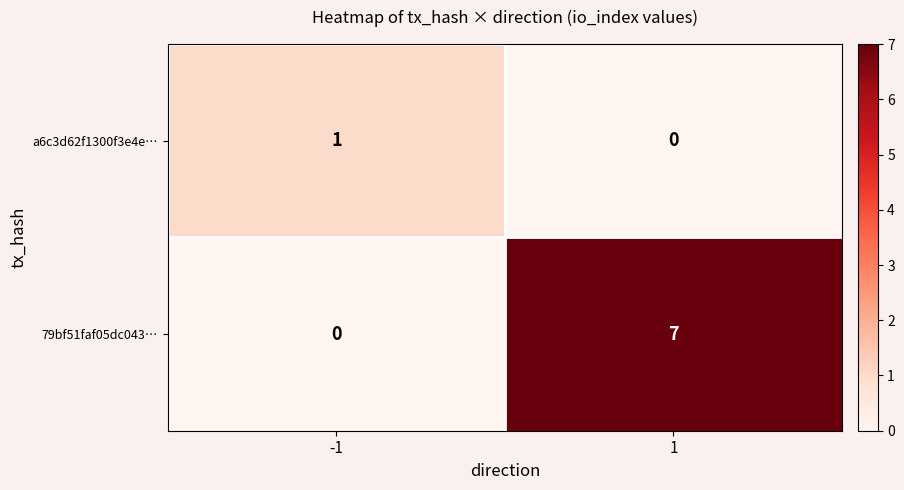

Reading left to right, list all the values displayed in this chart.

a6c3d62f1300f3e4e…: -1=1	1=0
79bf51faf05dc043…: -1=0	1=7